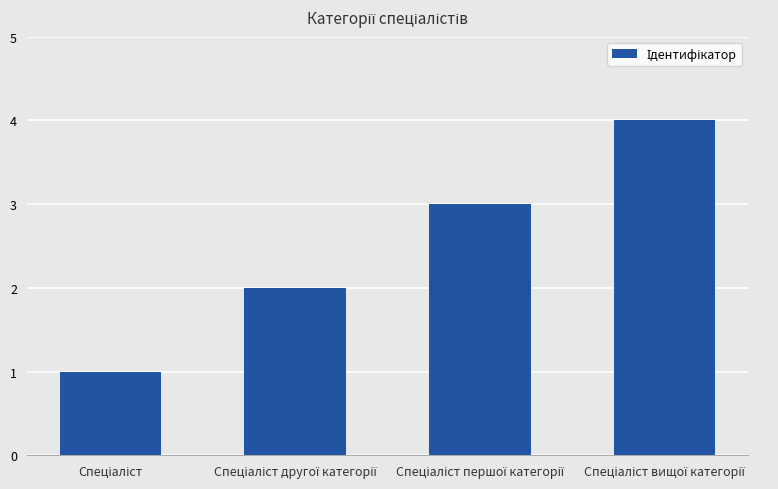

What is the difference between the maximum and minimum values?

3